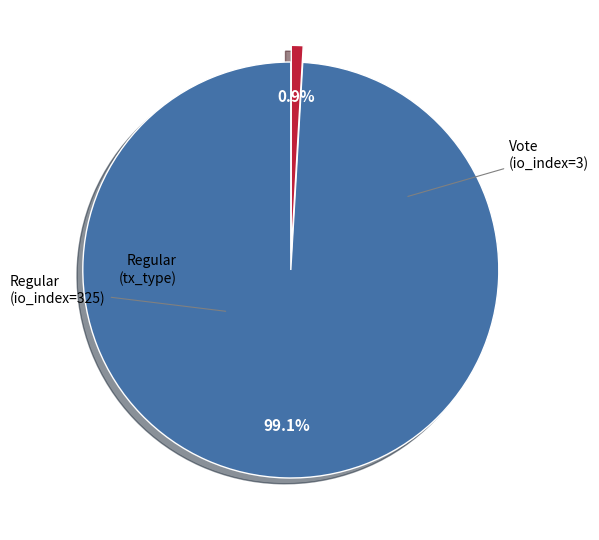

Does Regular (io_index=325) account for over 50% of the chart?

Yes